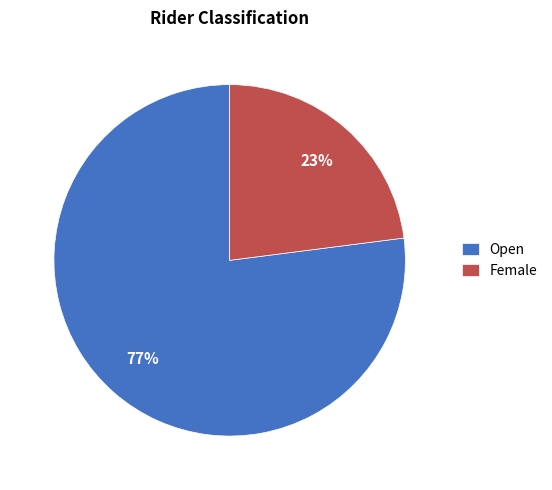

Count the number of slices in the pie.

2